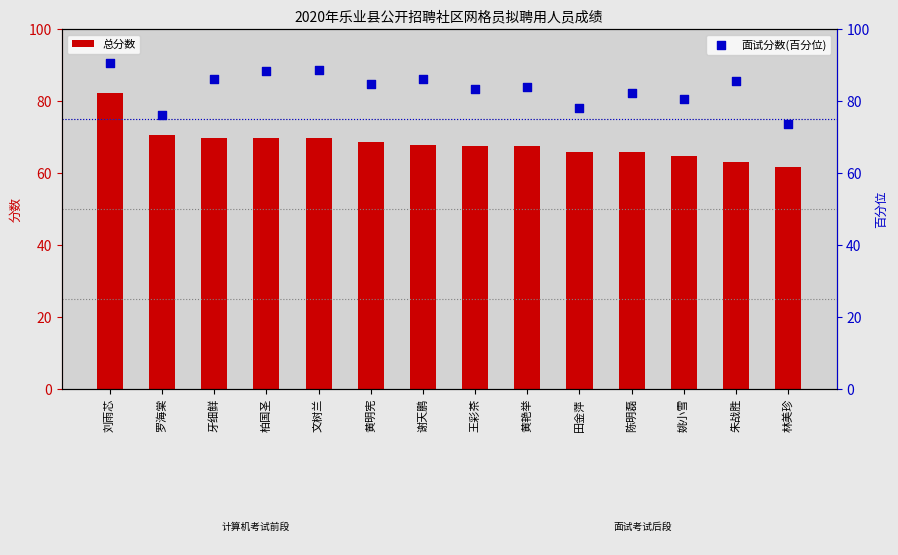

At how many categories does at least one series exceed 81?

10